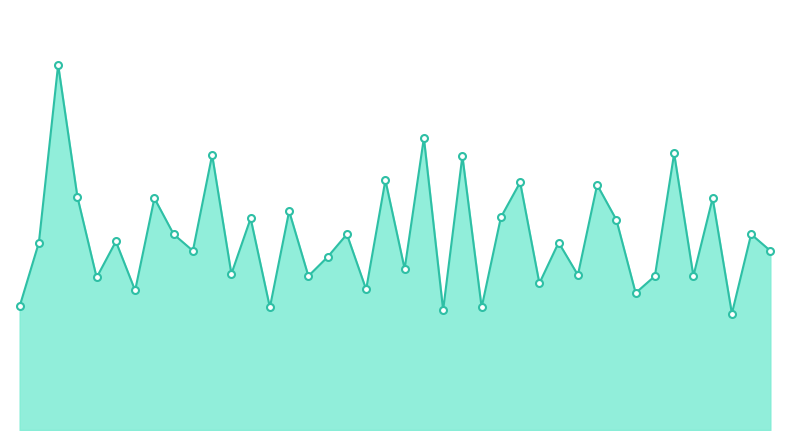

Is this an area chart (filled region under the line)?

Yes